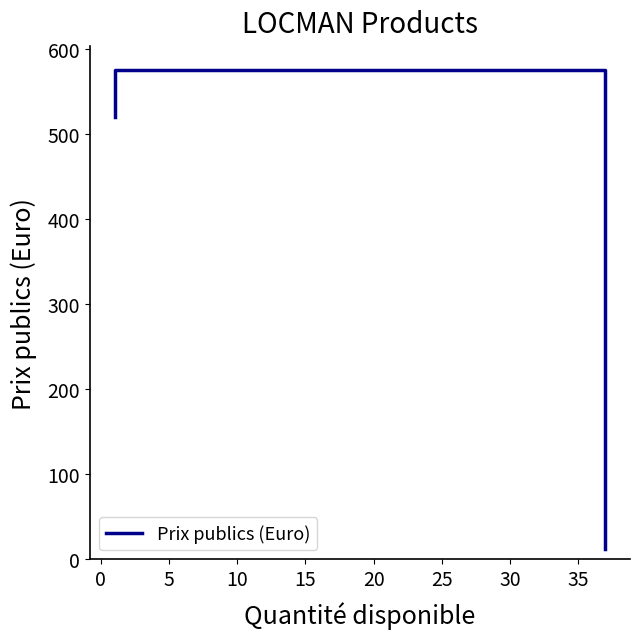

Is this an area chart (filled region under the line)?

No